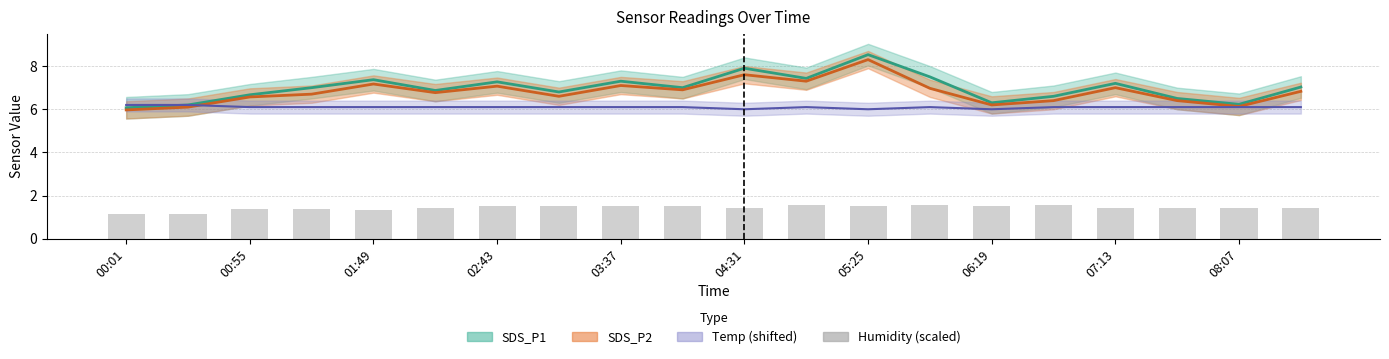

Does the chart contain stacked bars?

No